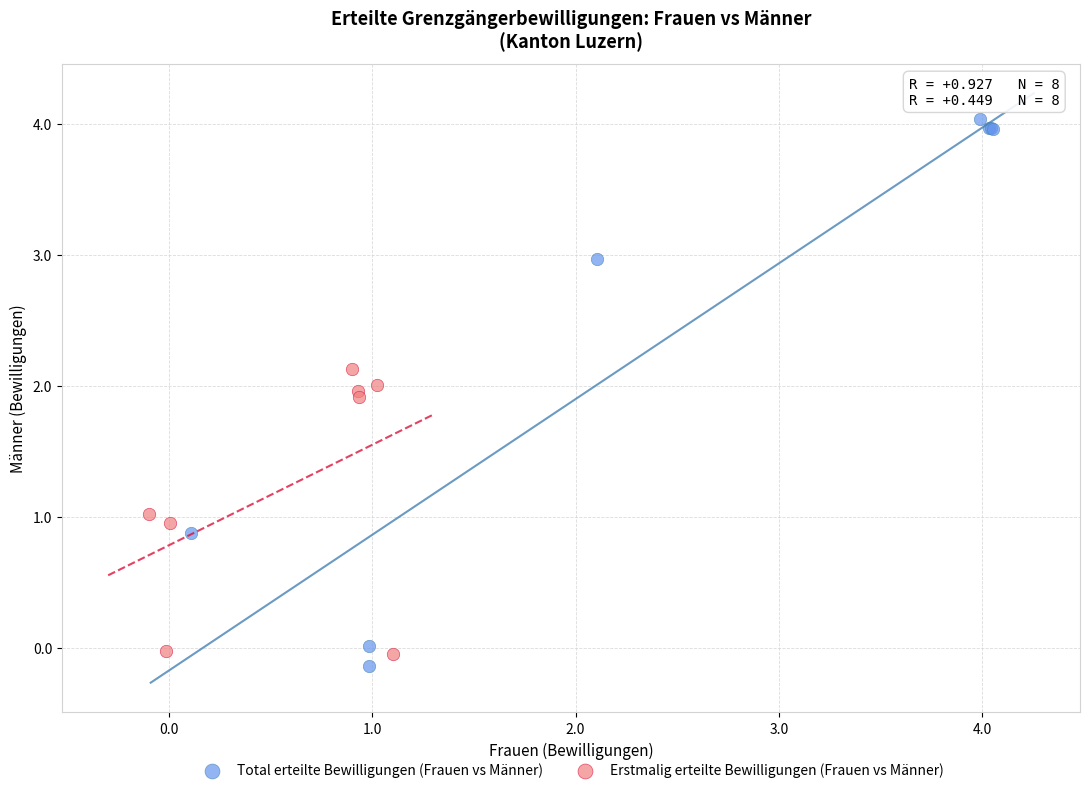

Which series reaches the minimum Y coordinate?

Total erteilte Bewilligungen (Frauen vs Männer)